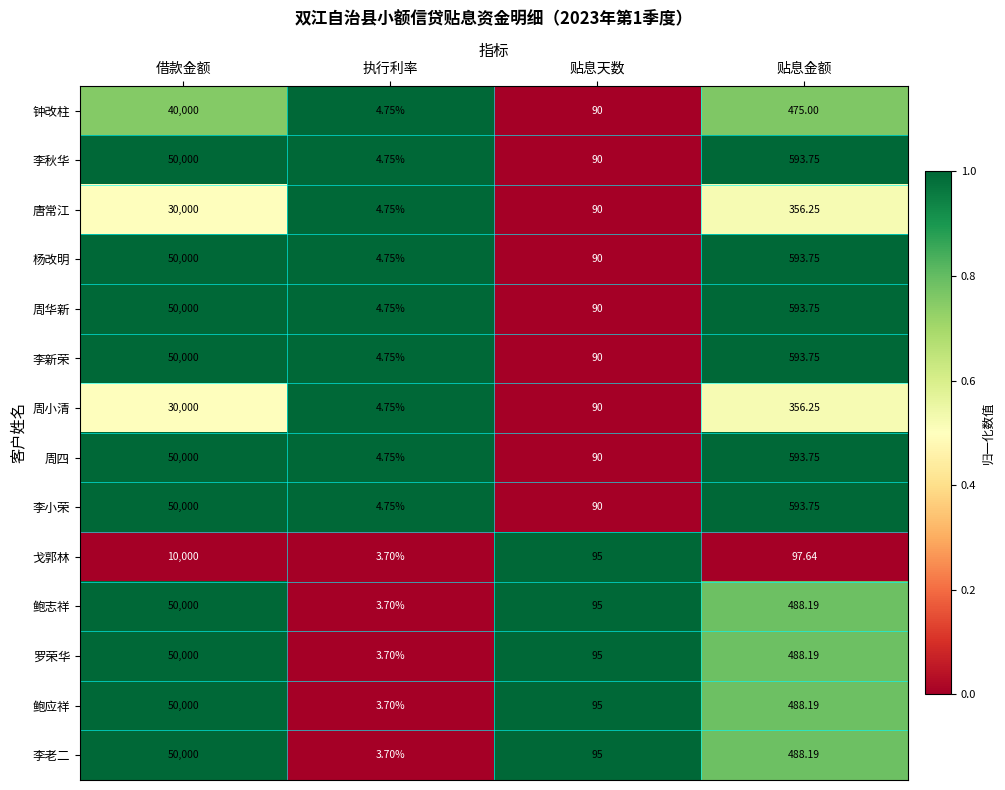

At which category is the sum across all series the highest?

借款金额